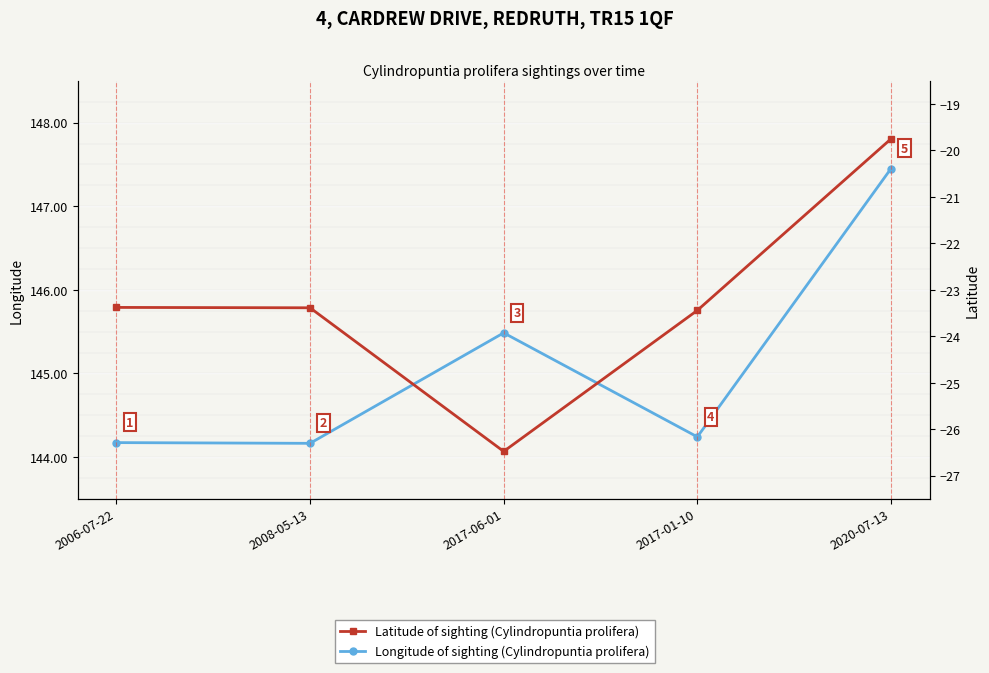

How many lines are shown in the chart?

2